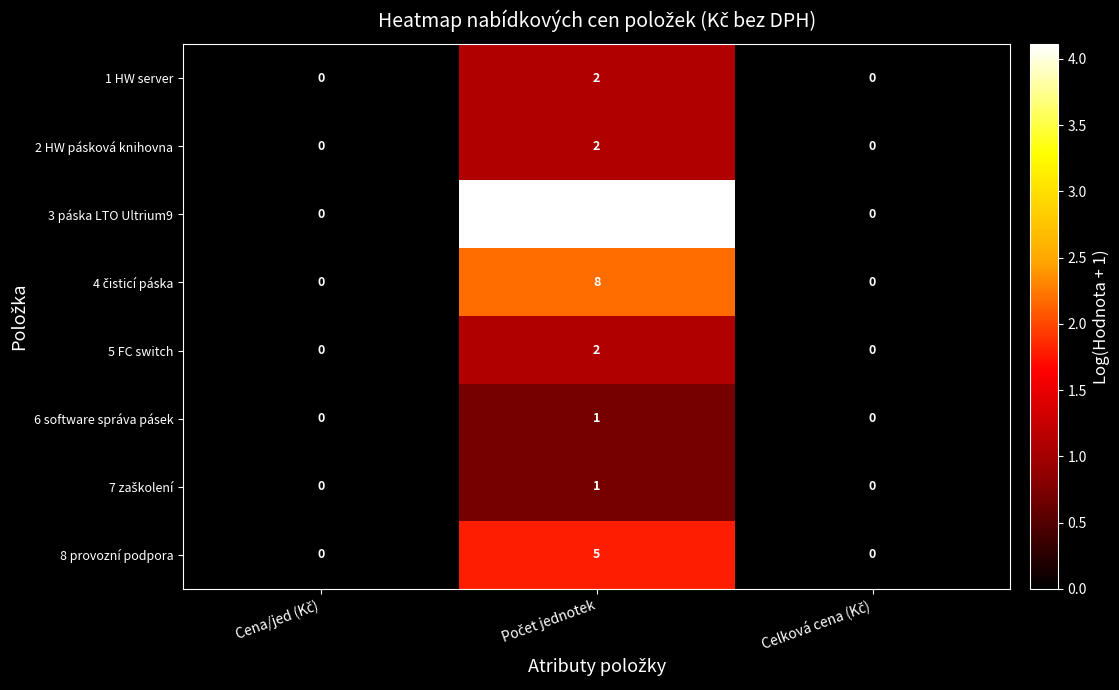

How many 3 páska LTO Ultrium9 values are between 0 and 60?

3